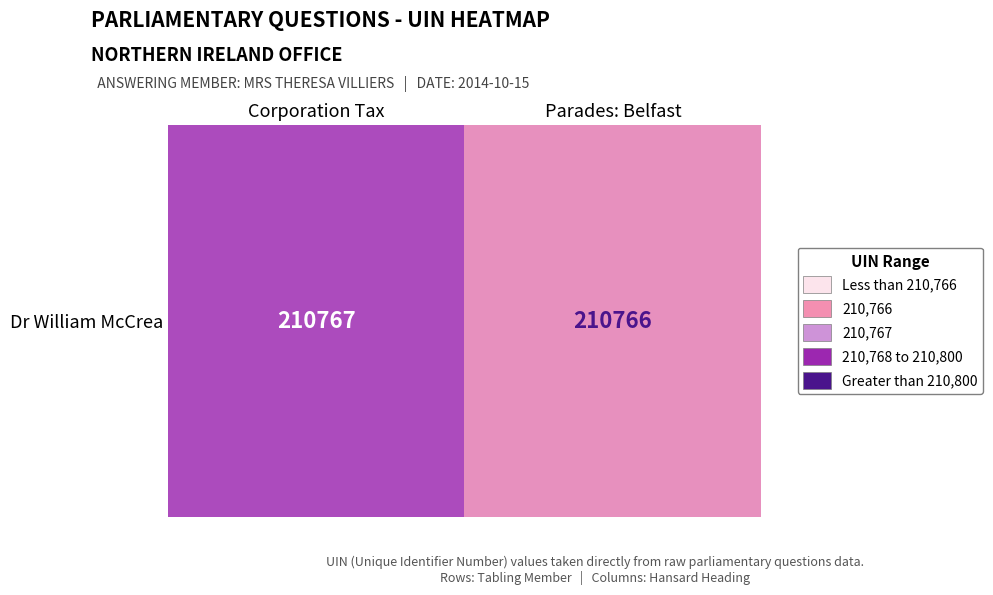

The value at Parades: Belfast is 82974. True or false?

False